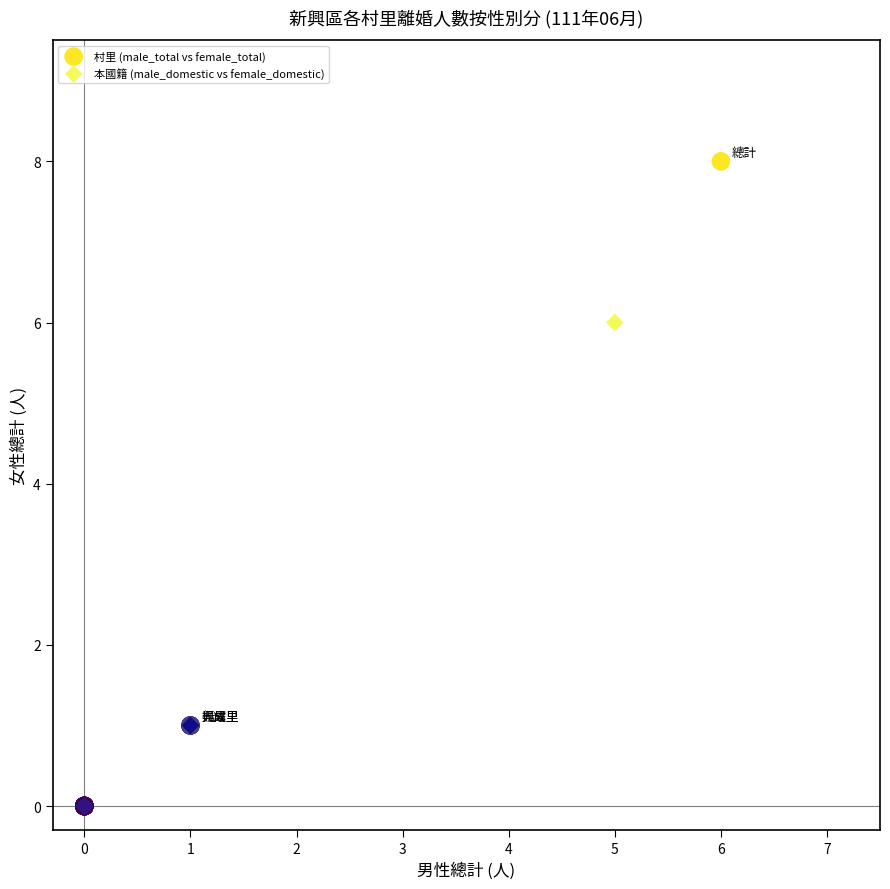

Which series has the widest spread of Y values?

村里 (male_total vs female_total)